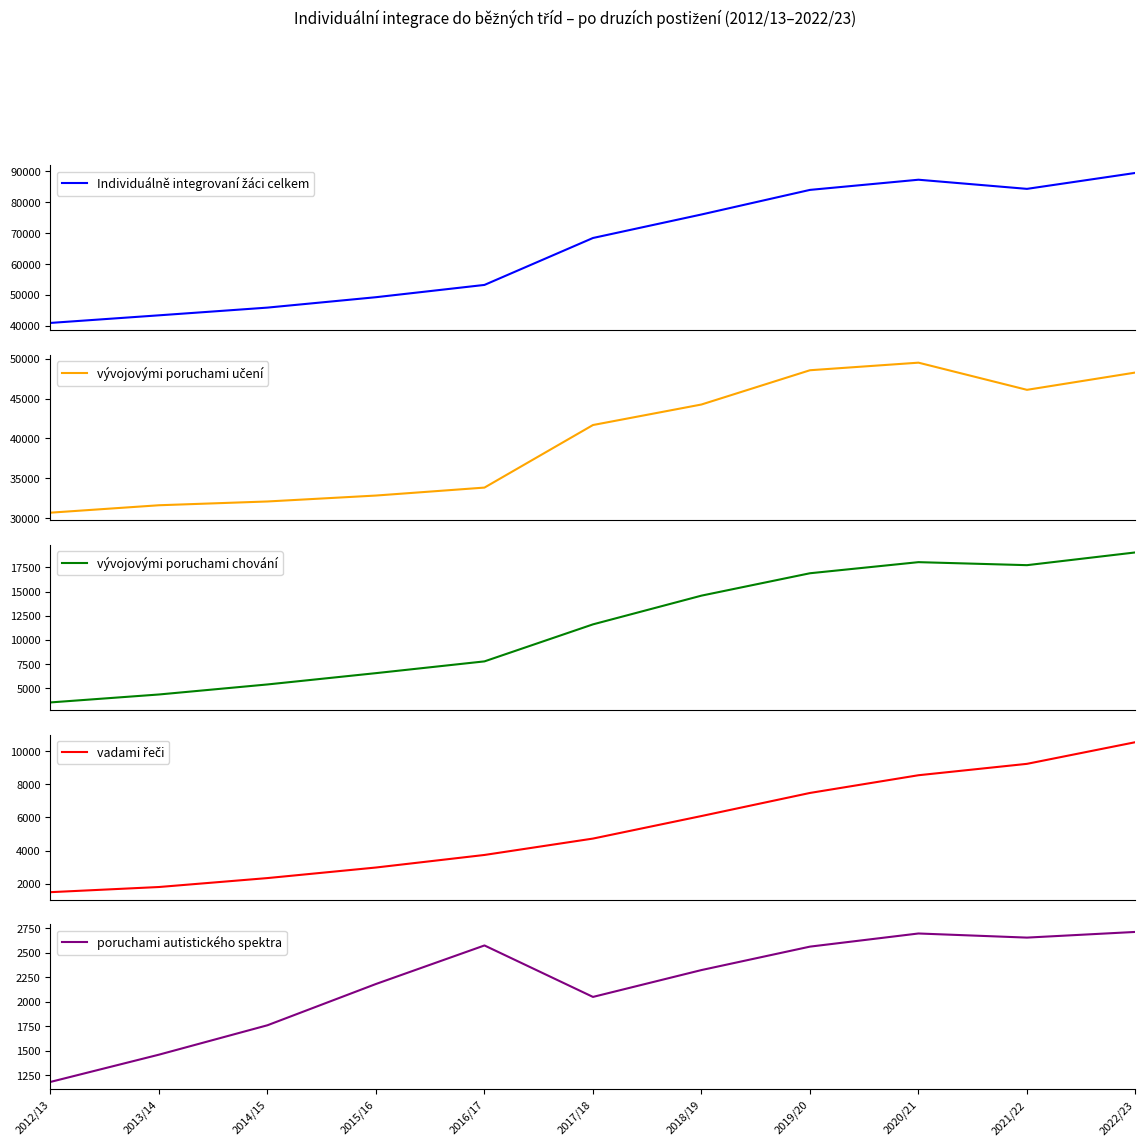

At which label is vývojovými poruchami chování closest to 11293?

2017/18